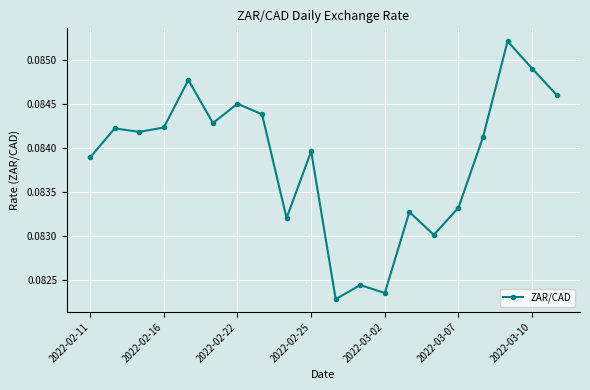

How many values are between 0 and 1?

20